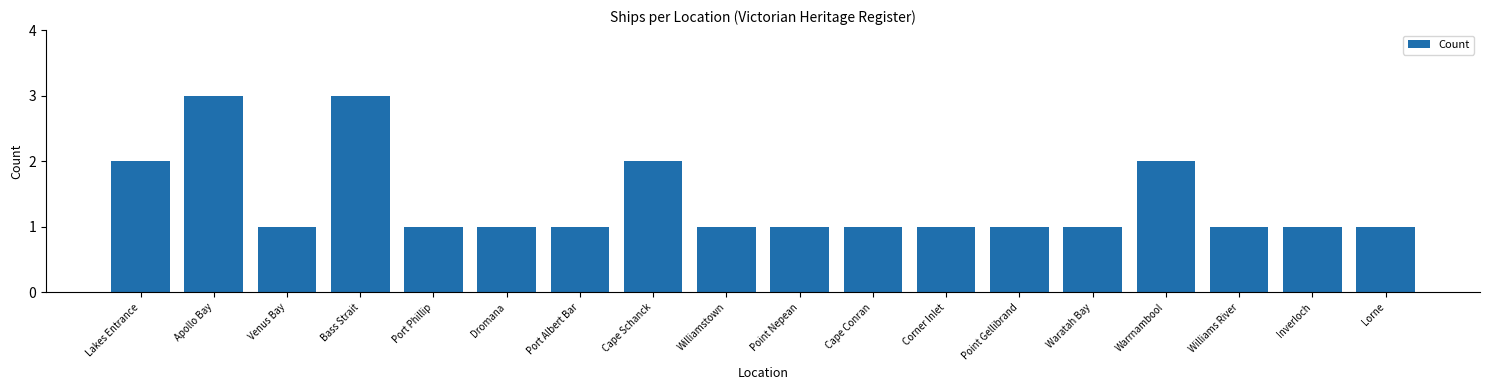

True or false: the data shows 2 at Waratah Bay.

False